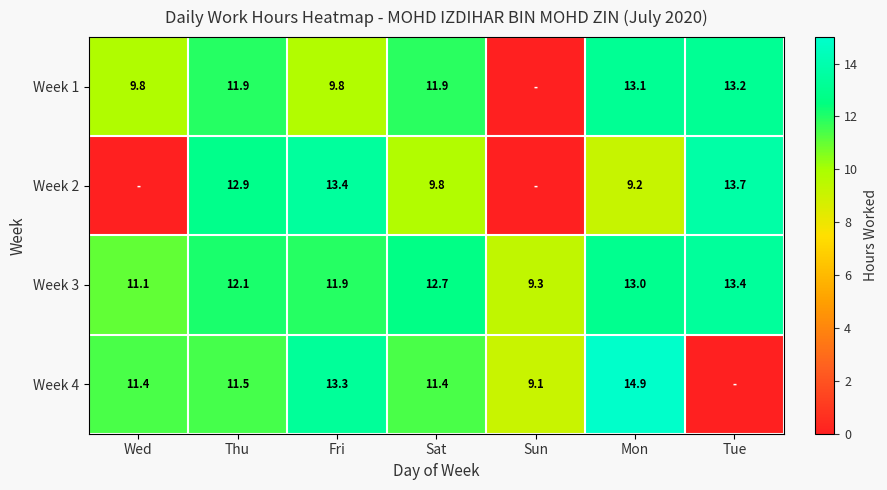

What is the sum of the Week 3 values at Tue and Sun?

22.7